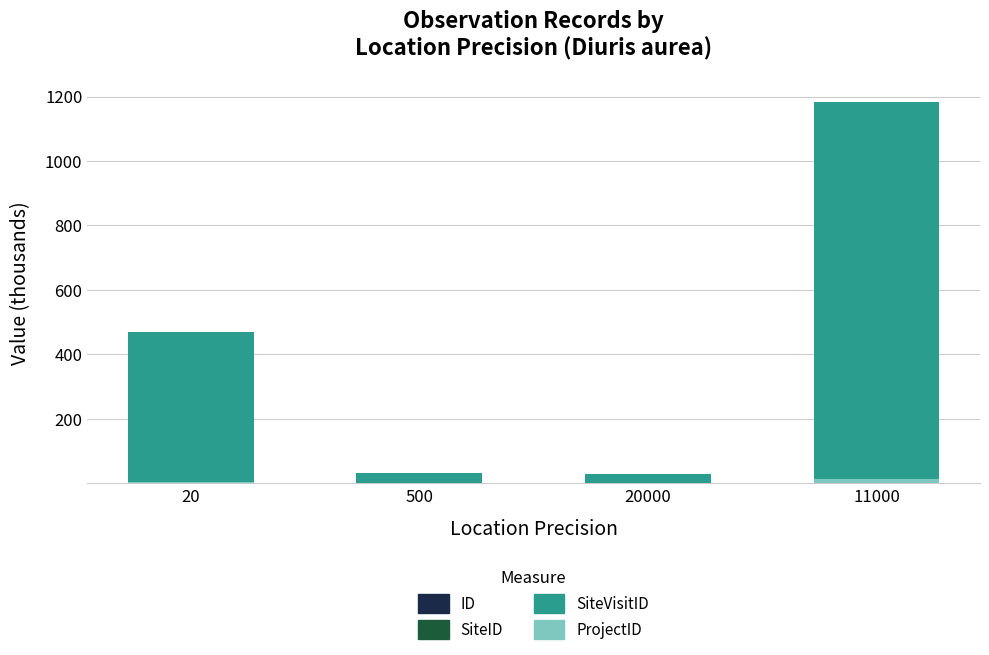

List the labels in order of SiteVisitID value, smallest first.

20000, 500, 20, 11000